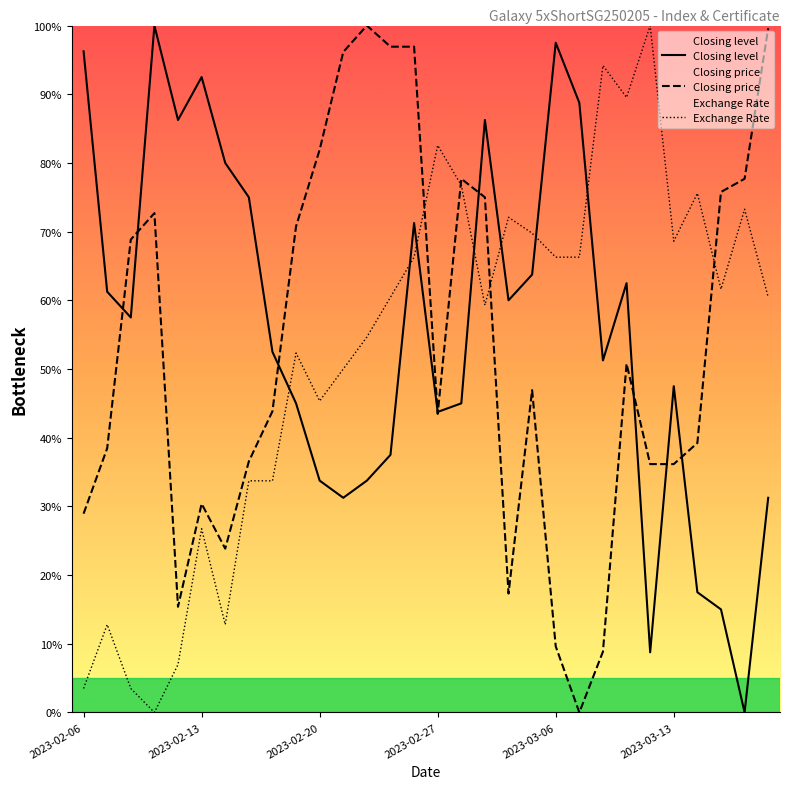

Where does the Exchange Rate series first go above 60?

13